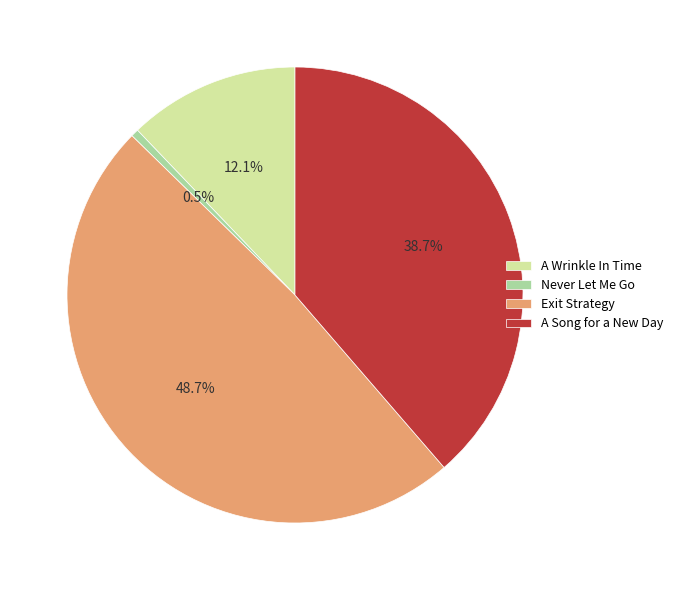

True or false: A Wrinkle In Time accounts for 12% of the total.

True